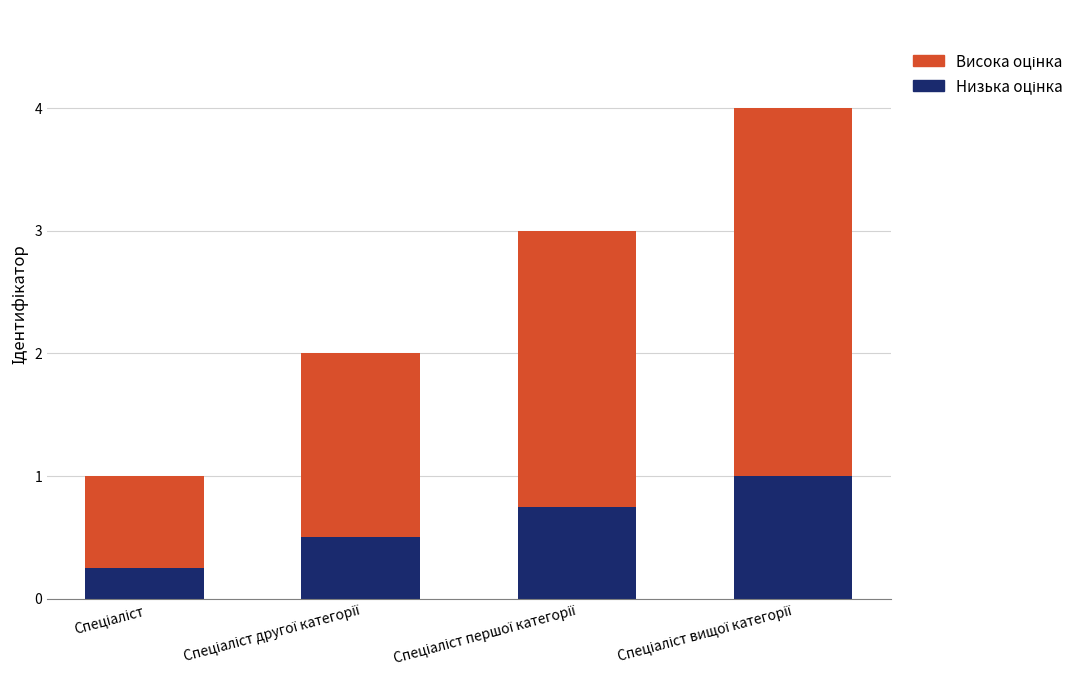

True or false: Низька оцінка has a value of 0.1 at Спеціаліст.

False